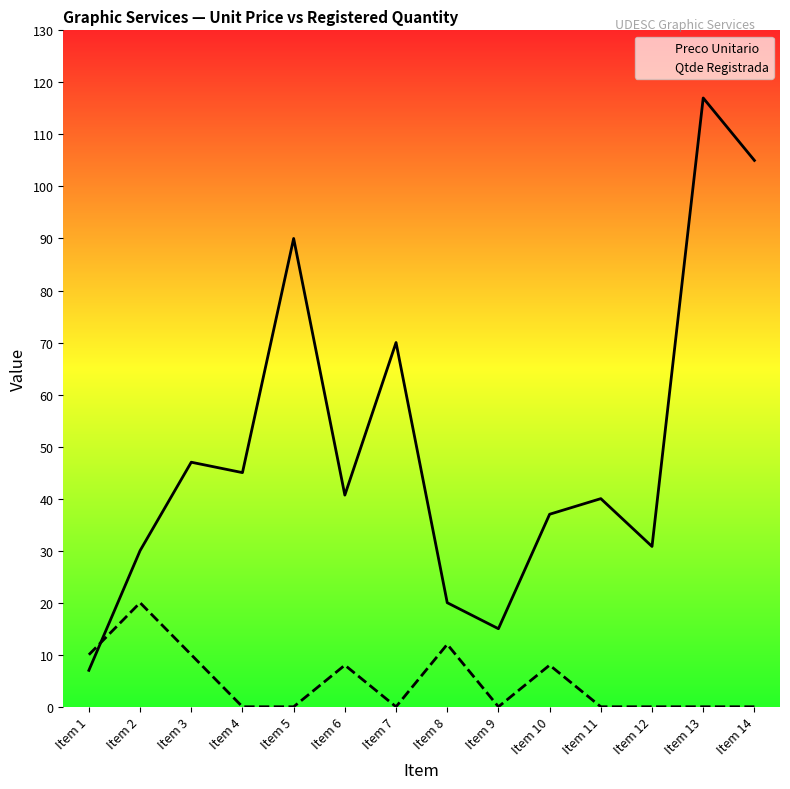

Which series has the largest range (max minus min)?

Preco Unitario